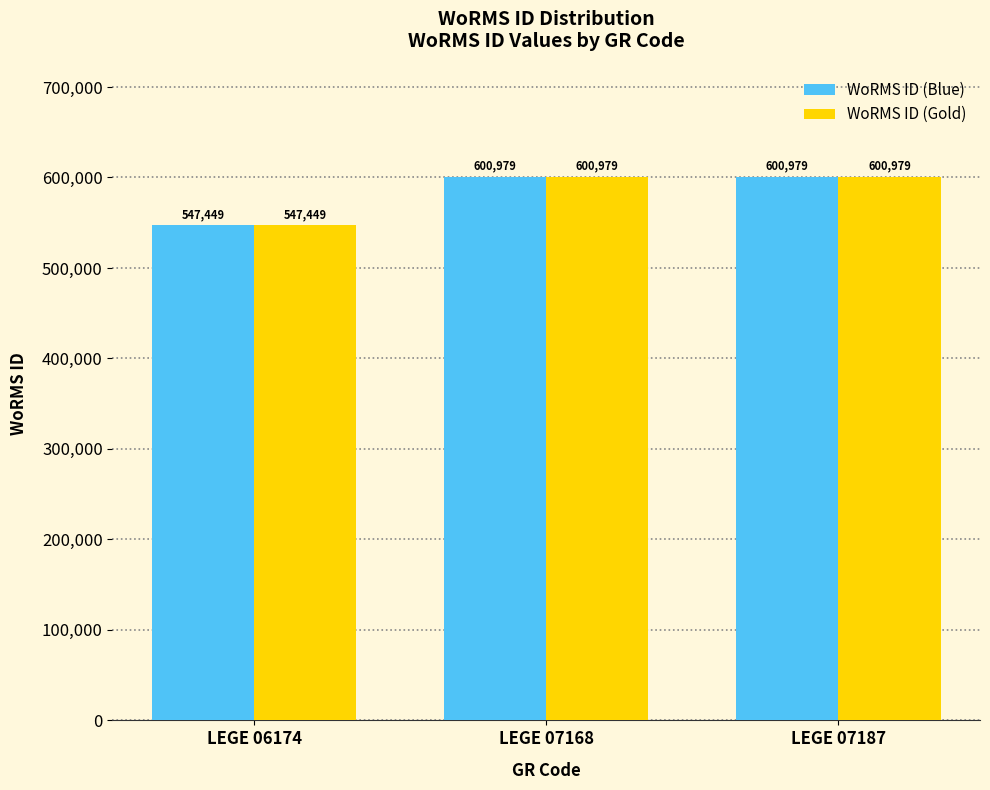

What is the difference between the maximum and minimum values in the WoRMS ID (Gold) series?

53530